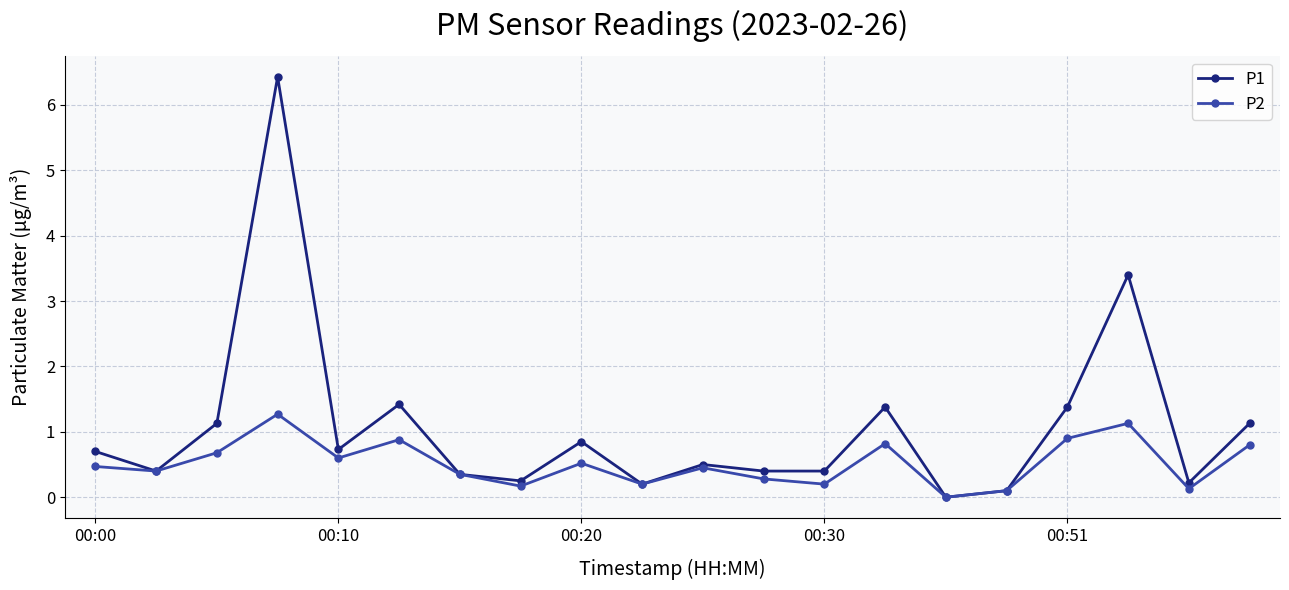

Which series has the largest range (max minus min)?

P1